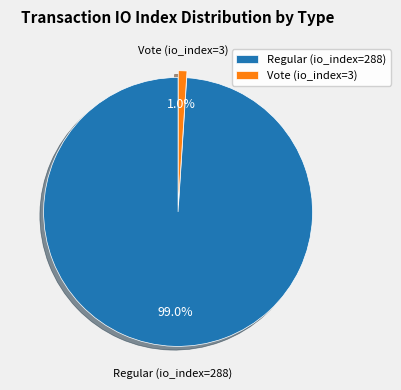

To the nearest percent, what is the difference between the largest and smallest slice percentages?

98%